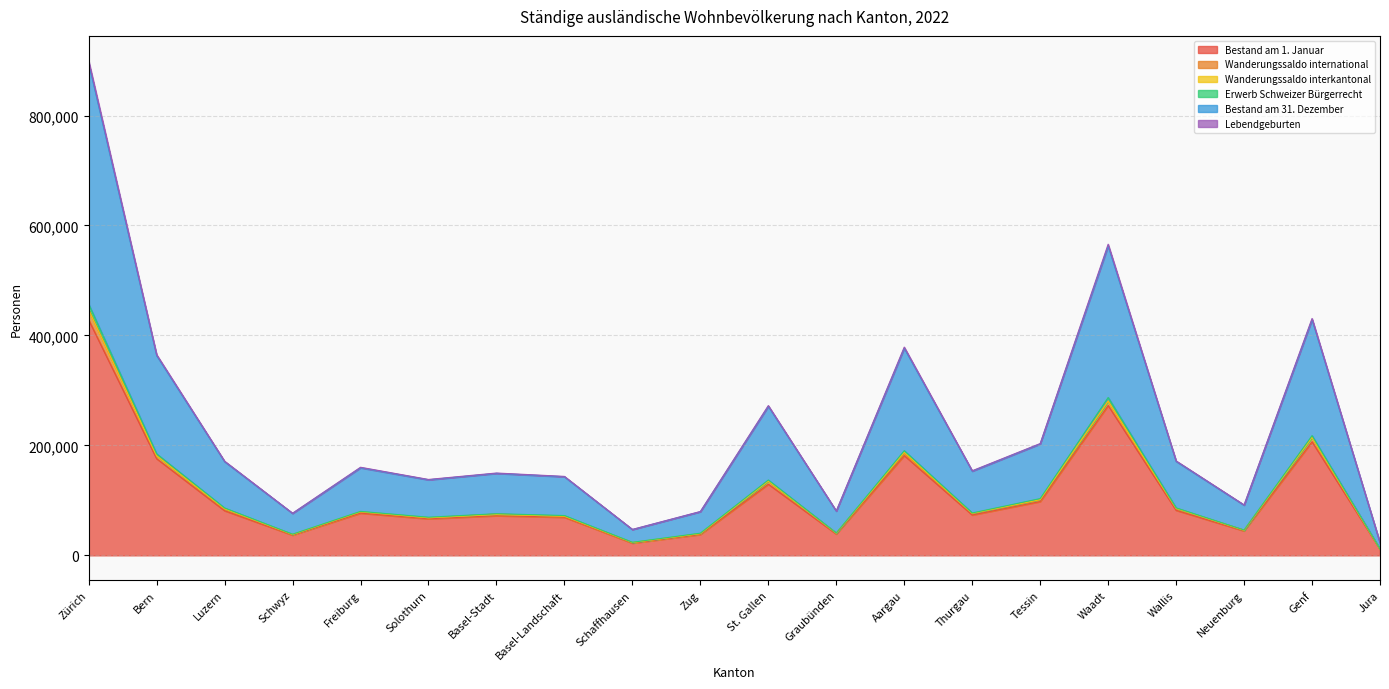

What is the greatest value displayed?

899859